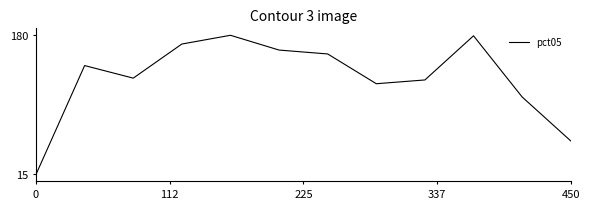

Does the chart display data point markers on the line(s)?

No